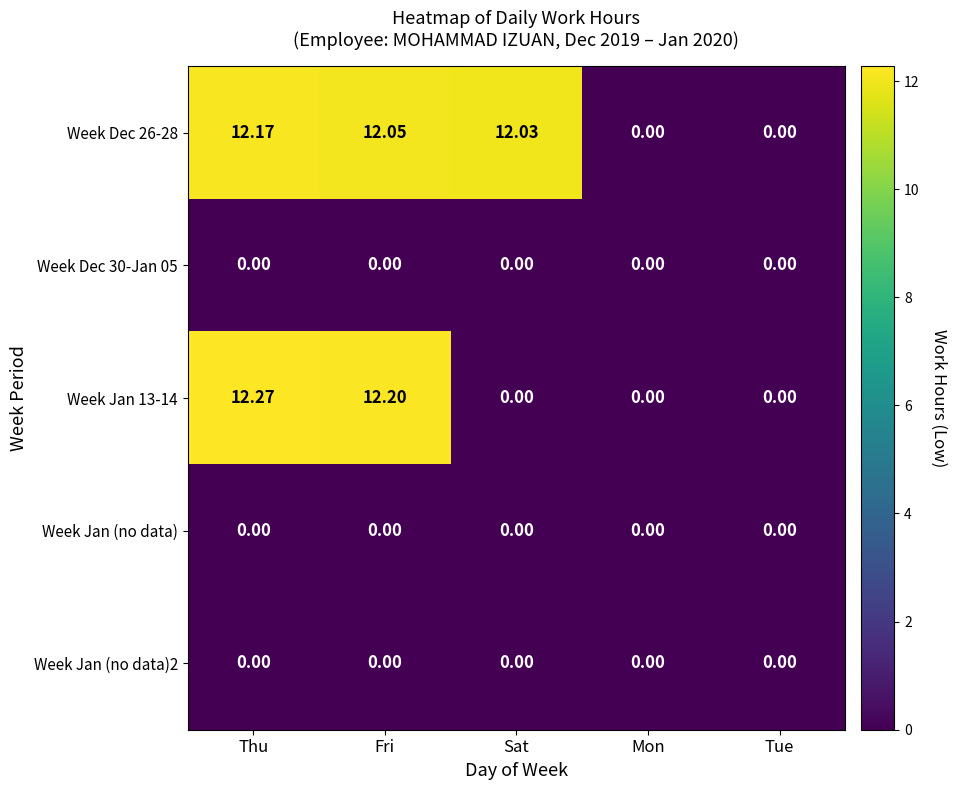

Is the value of Week Jan (no data)2 at Mon greater than the value of Week Dec 26-28 at Thu?

No